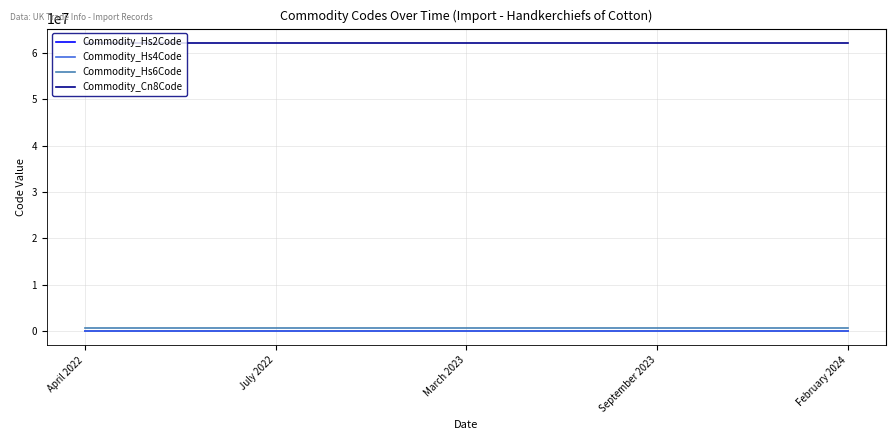

What are all the series names shown in the legend?

Commodity_Hs2Code, Commodity_Hs4Code, Commodity_Hs6Code, Commodity_Cn8Code